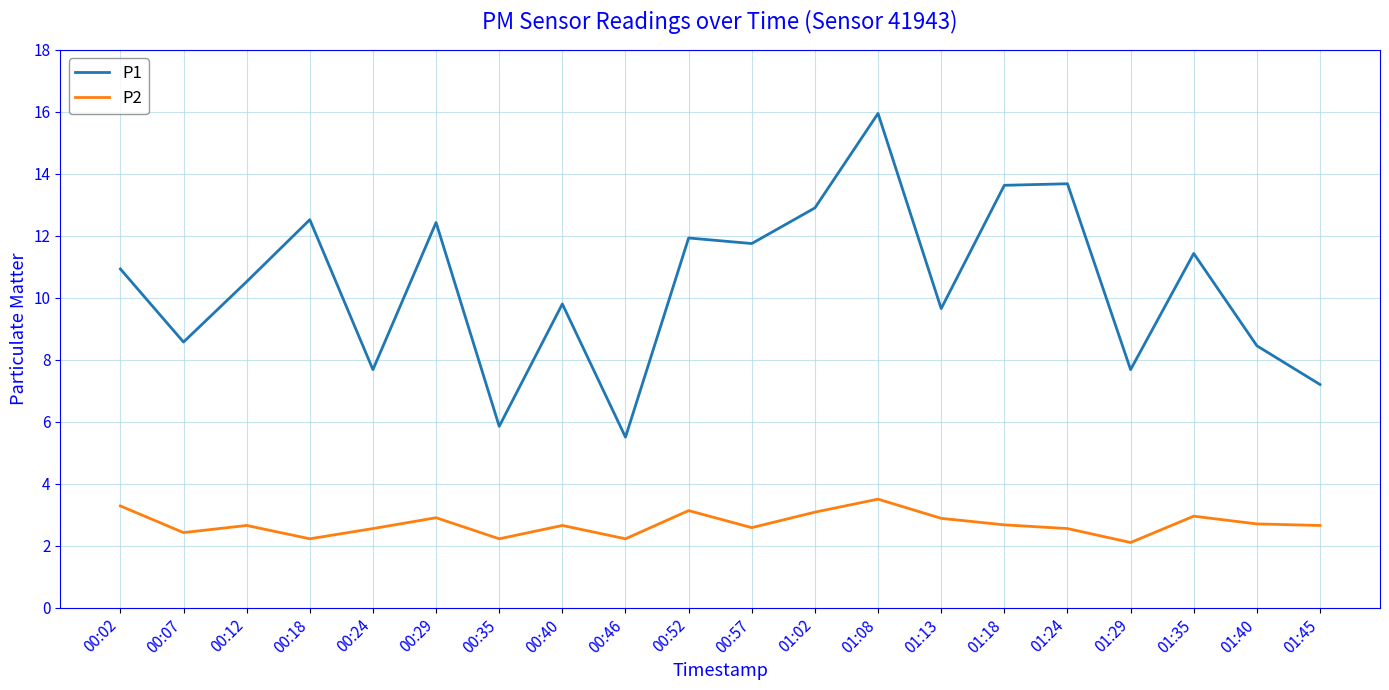

What is the approximate value of P1 at 00:12?

10.5